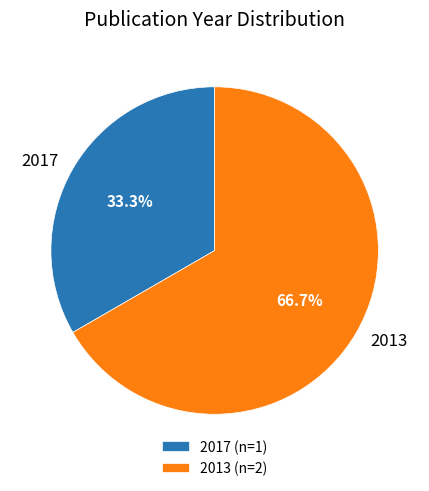

Combined, what portion of the pie is 2013 and 2017?

100.0%